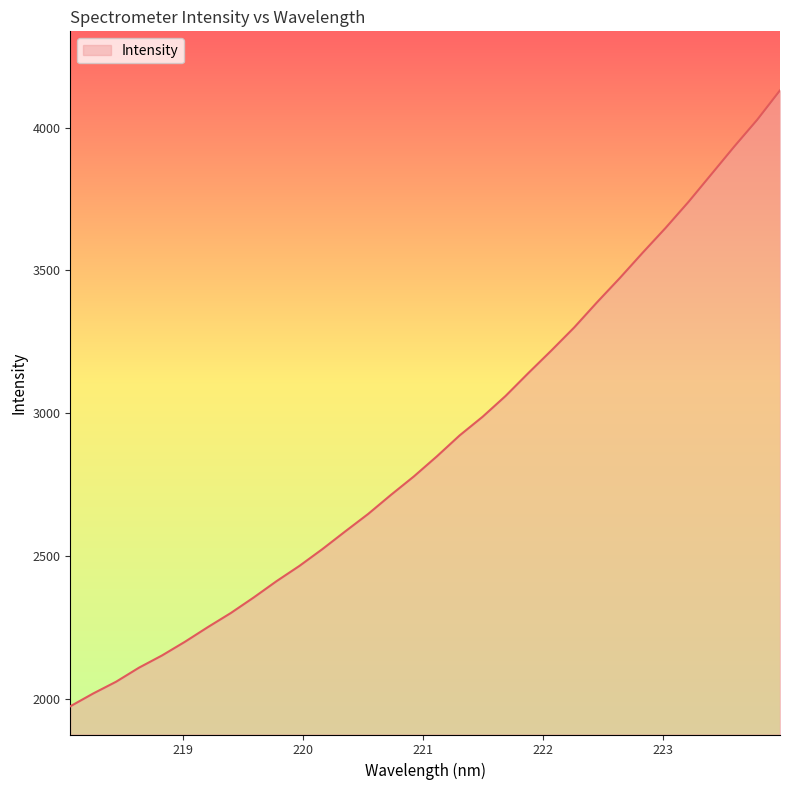

How many values exceed 2849?

16